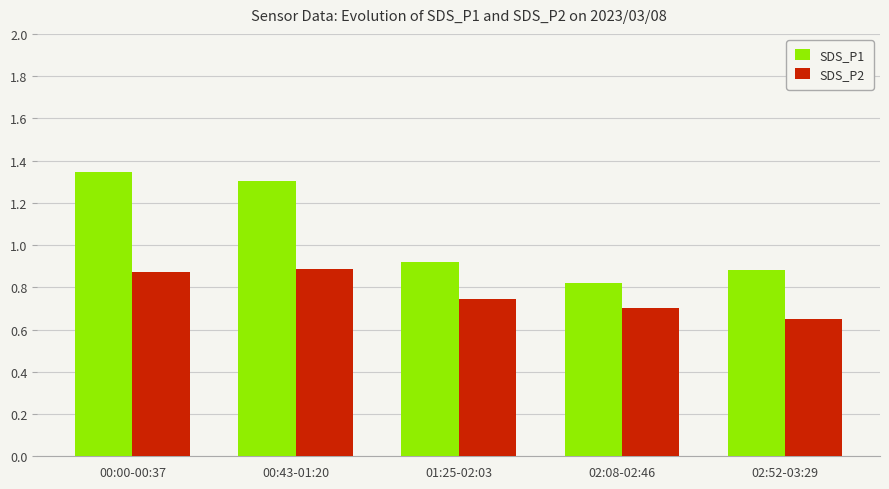

Count the SDS_P2 values in the range 0 to 1.

5